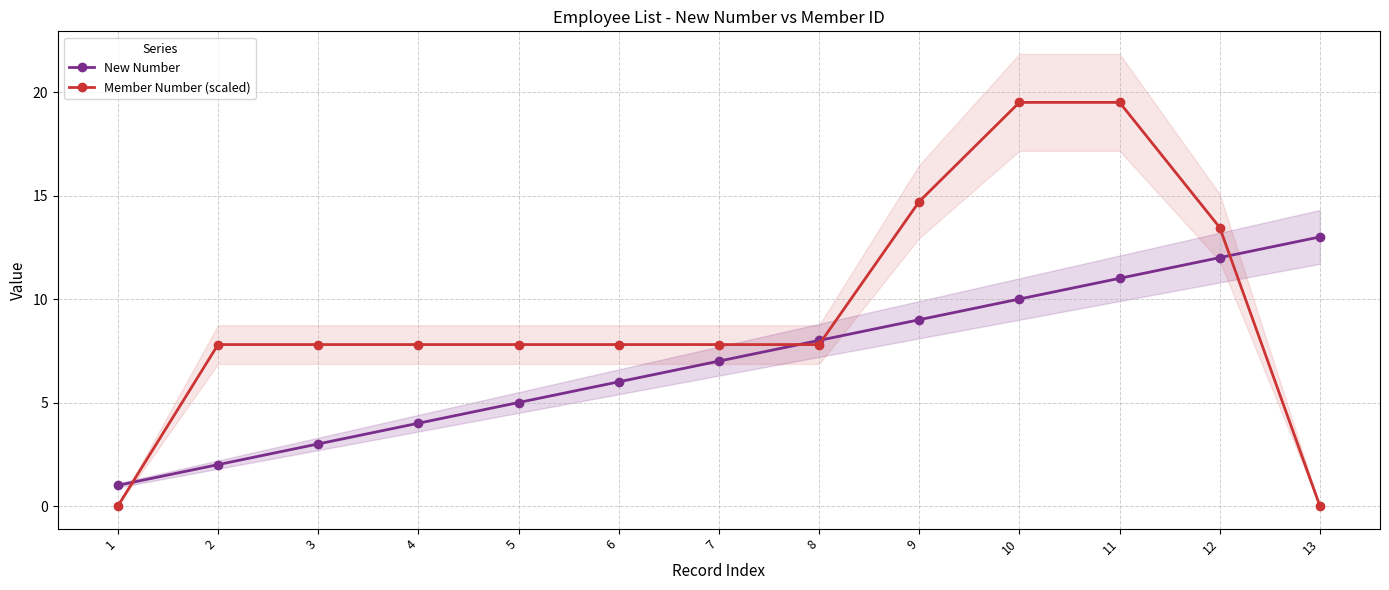

List the series in order of their peak value, lowest first.

New Number, Member Number (scaled)